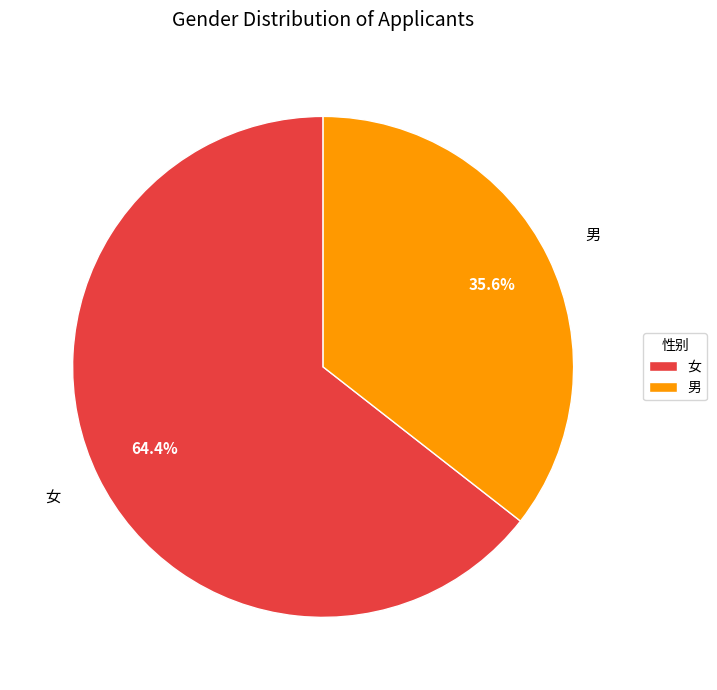

True or false: 男 accounts for 51% of the total.

False